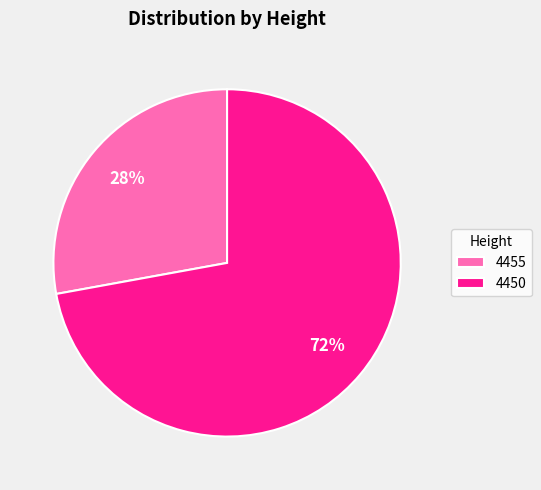

What percentage is the 4450 slice, to the nearest percent?

72%